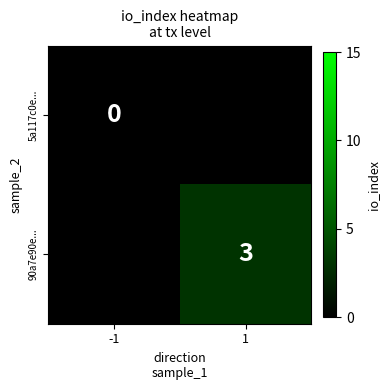

What is the maximum value shown in the chart?

3.0